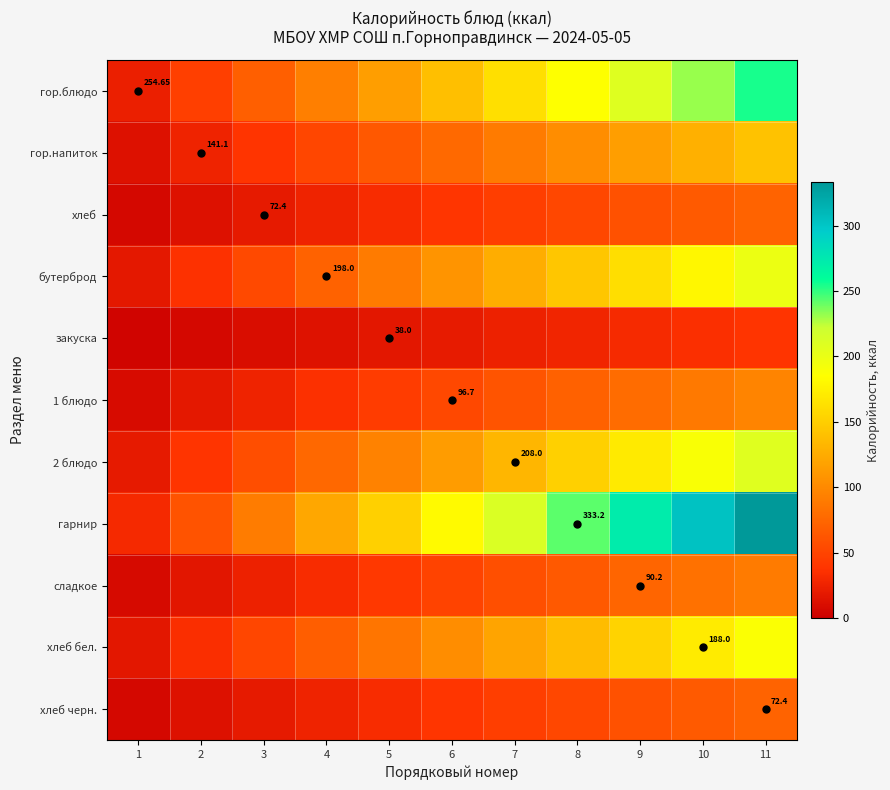

What is the sum of the хлеб бел. values at 8 and 6?

239.3